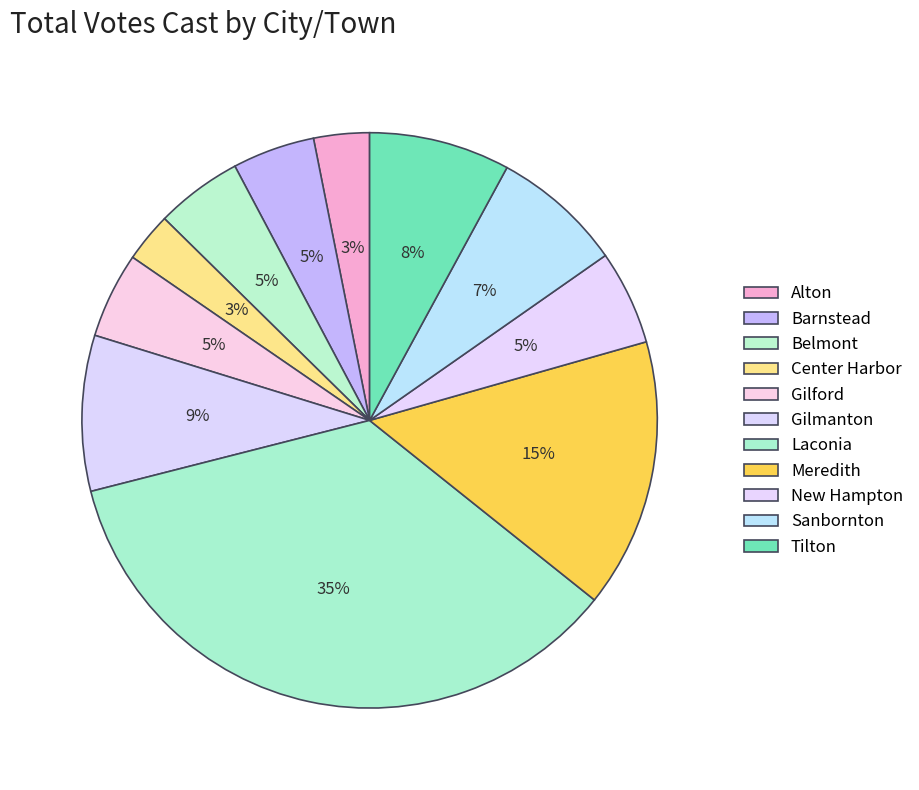

What is the largest slice in the pie chart?

Laconia